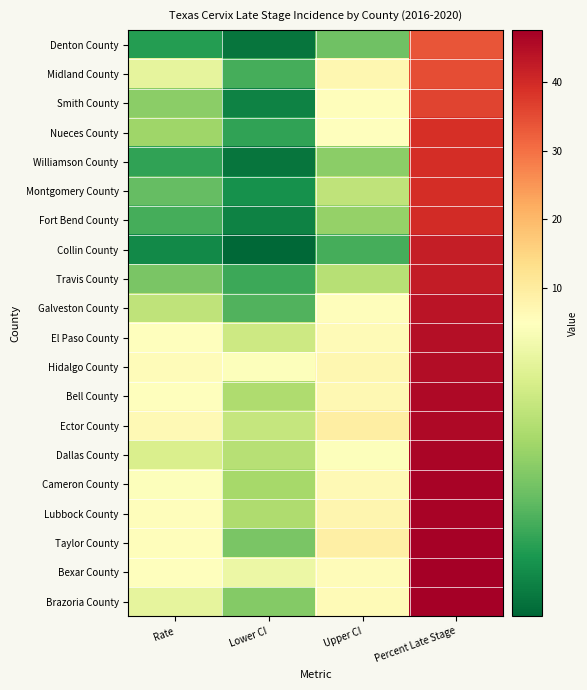

At Lower CI, list the series in order from smallest to largest.

Collin County, Denton County, Williamson County, Smith County, Fort Bend County, Montgomery County, Nueces County, Travis County, Midland County, Galveston County, Taylor County, Brazoria County, Cameron County, Bell County, Lubbock County, Dallas County, Ector County, El Paso County, Bexar County, Hidalgo County